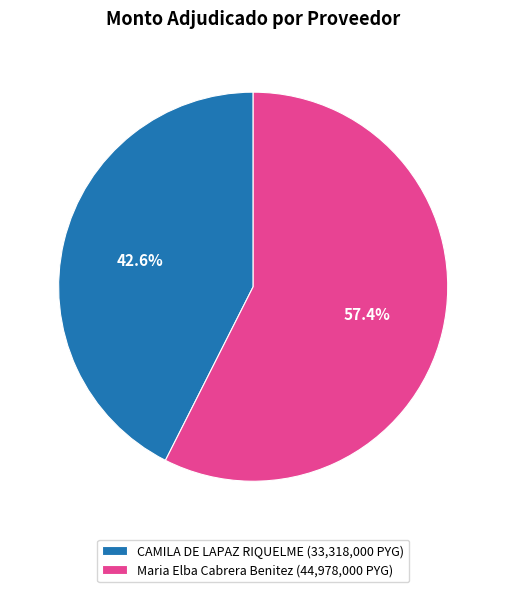

What is the smallest slice in the pie chart?

CAMILA DE LAPAZ RIQUELME